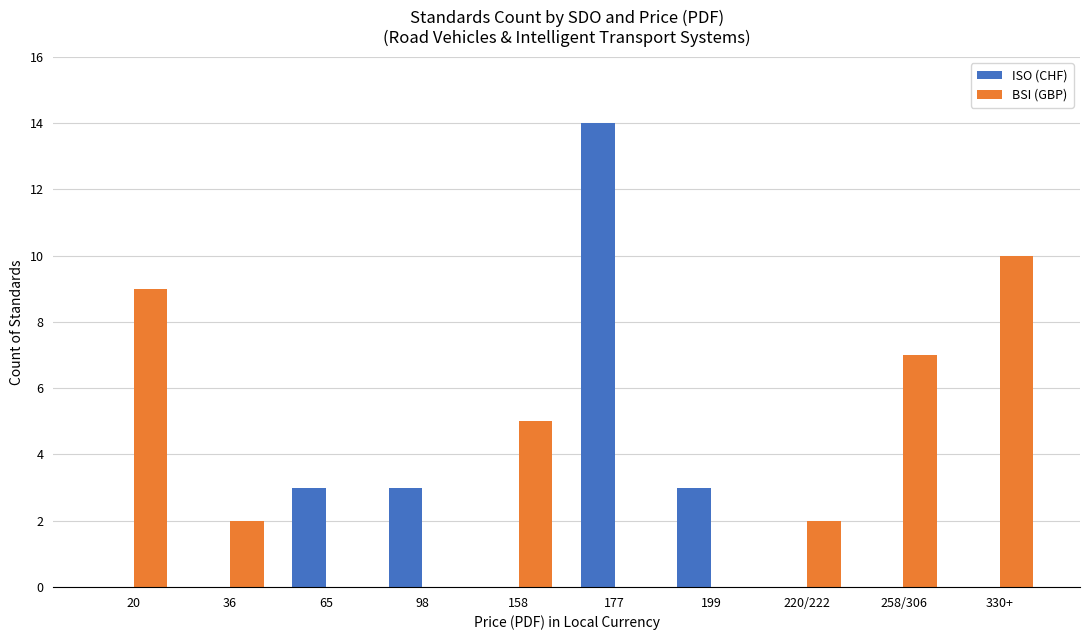

Which series has the widest spread of values?

ISO (CHF)